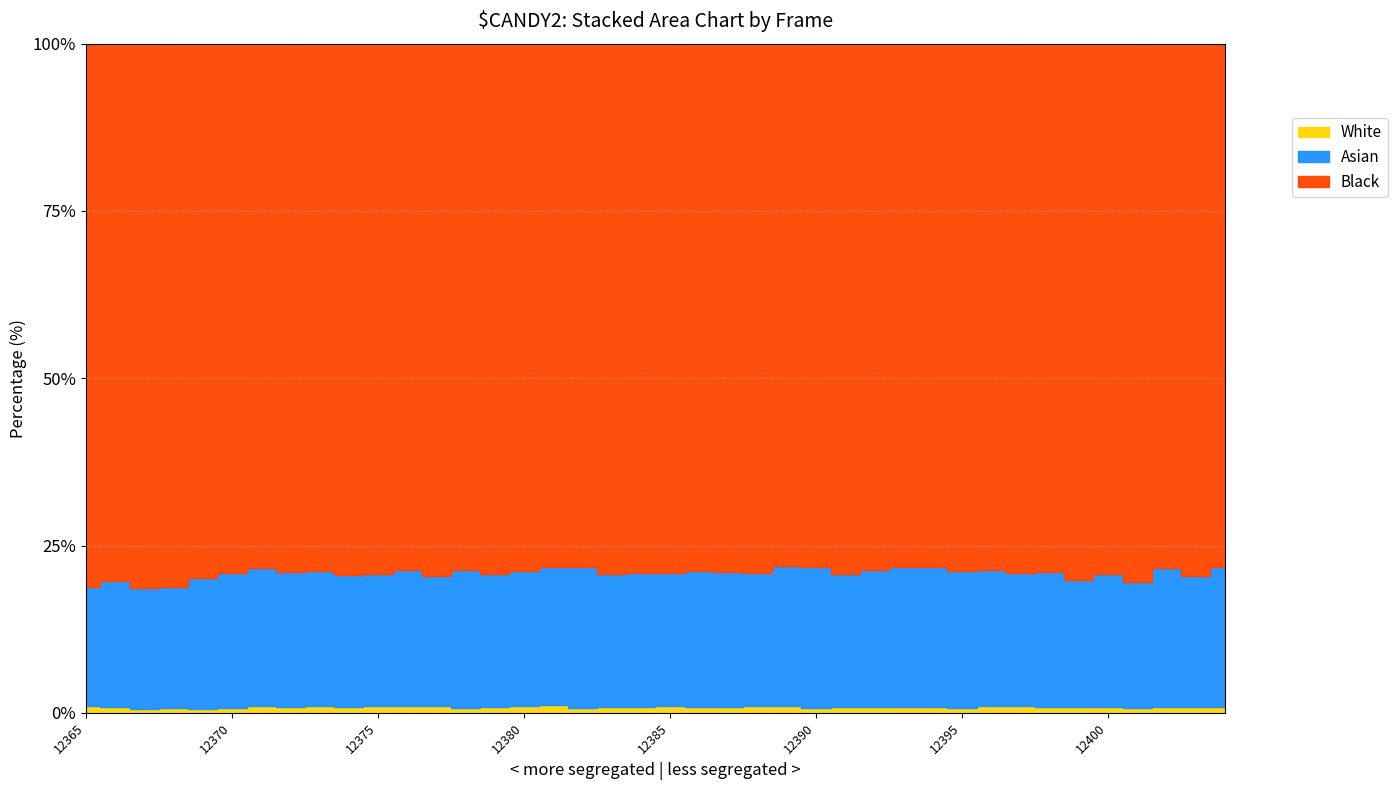

Which has a higher value, 12402 or 12403?

12402